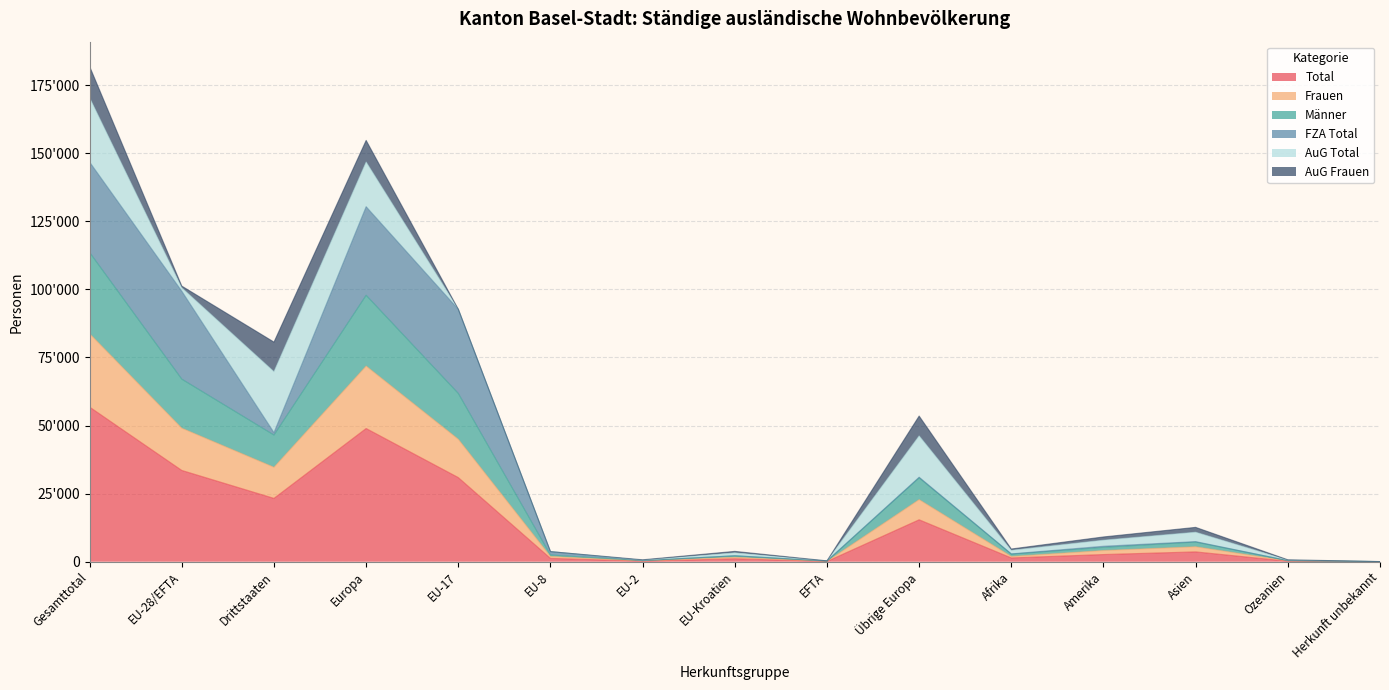

At which category does Frauen reach its first local peak?

Europa